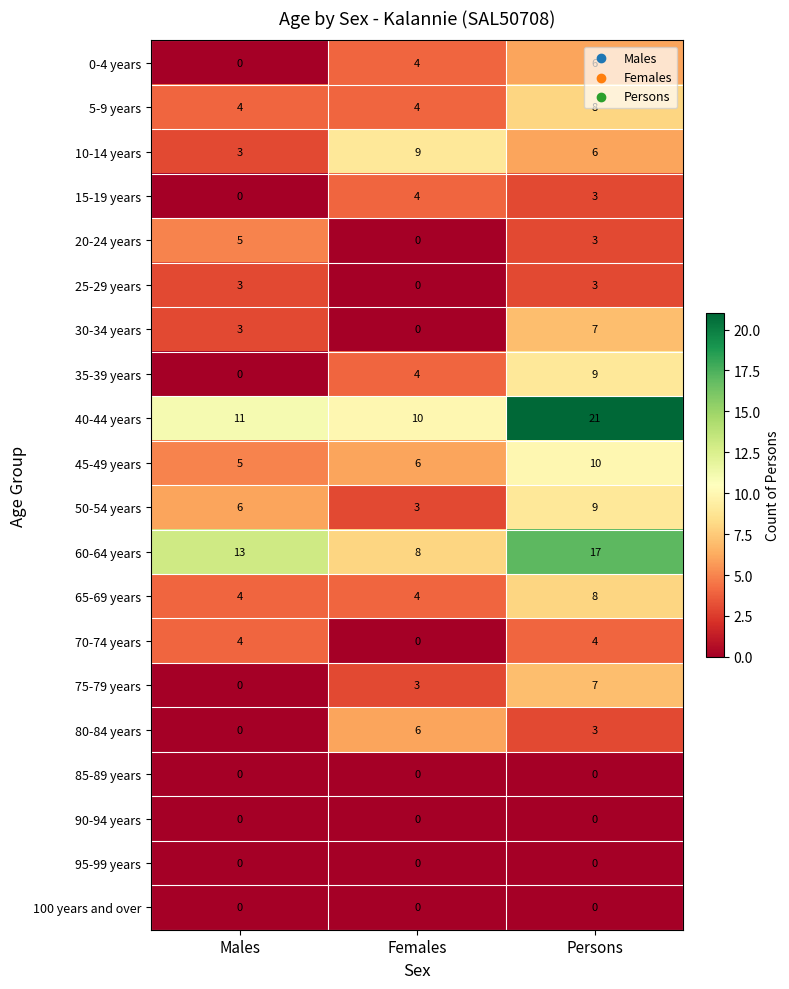

What is the highest value of the 20-24 years series?

5